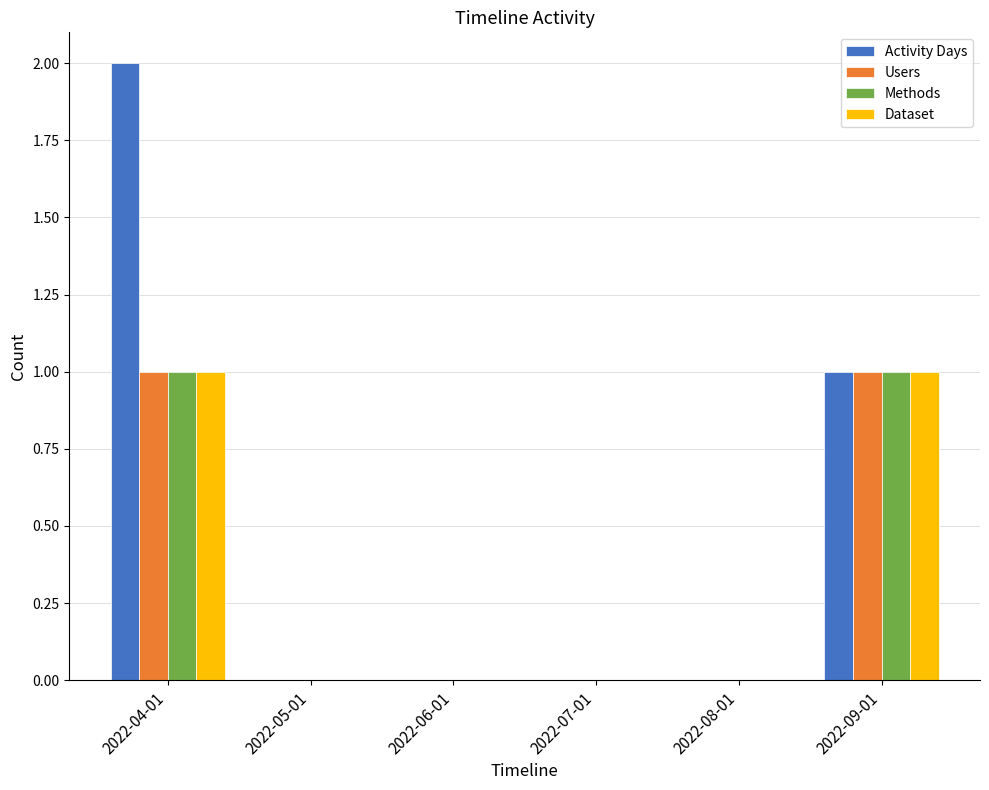

Count the number of data series in this chart.

4